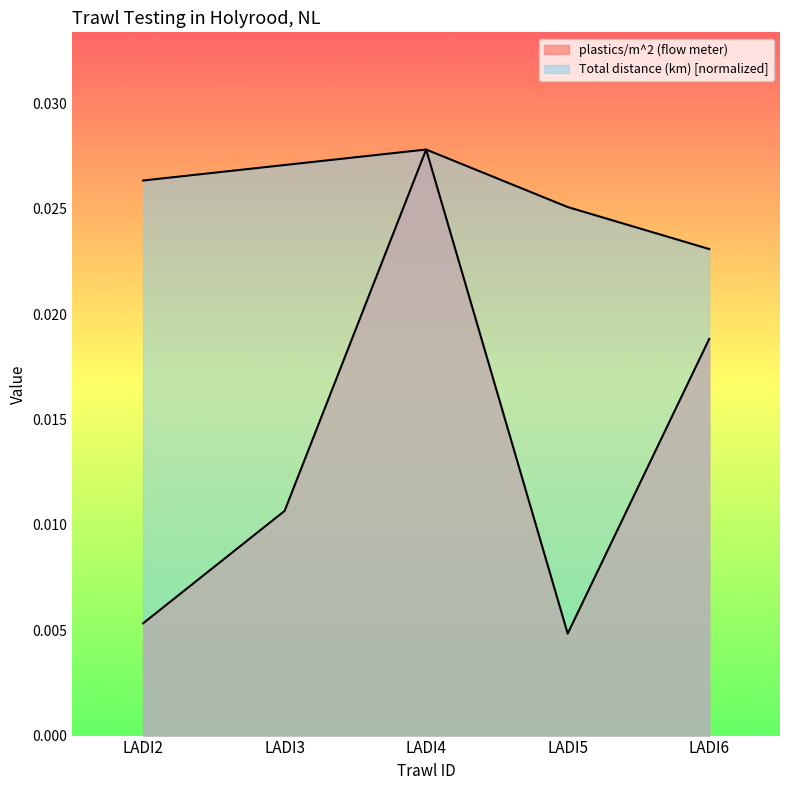

True or false: Total distance (km) and plastics/m^2 (flow meter) intersect in this chart.

False